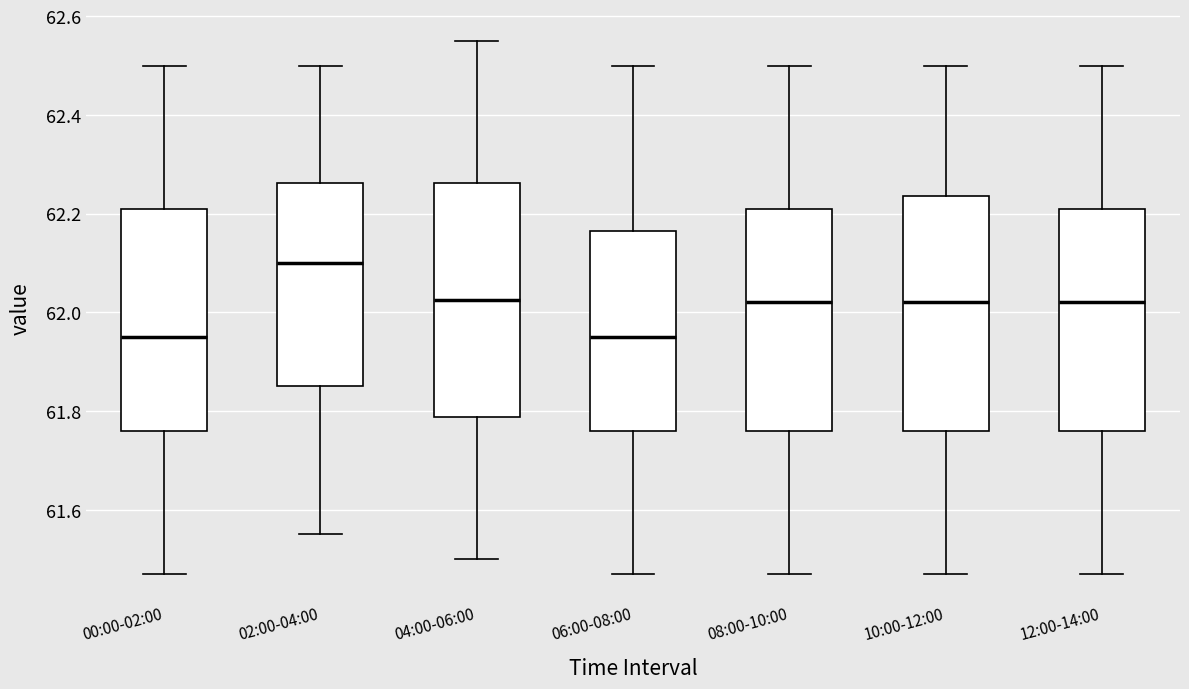

Reading left to right, read every box against the y-axis: the position of its median line, the range the box covers, and the ends of its whiskers. The values are not printed on the chart, so give them approximately, as read against the axis.

00:00-02:00: median 61.96, box 61.76 to 62.22, whiskers 61.48 to 62.50
02:00-04:00: median 62.10, box 61.86 to 62.26, whiskers 61.56 to 62.50
04:00-06:00: median 62.02, box 61.78 to 62.26, whiskers 61.50 to 62.56
06:00-08:00: median 61.96, box 61.76 to 62.16, whiskers 61.48 to 62.50
08:00-10:00: median 62.02, box 61.76 to 62.22, whiskers 61.48 to 62.50
10:00-12:00: median 62.02, box 61.76 to 62.24, whiskers 61.48 to 62.50
12:00-14:00: median 62.02, box 61.76 to 62.22, whiskers 61.48 to 62.50